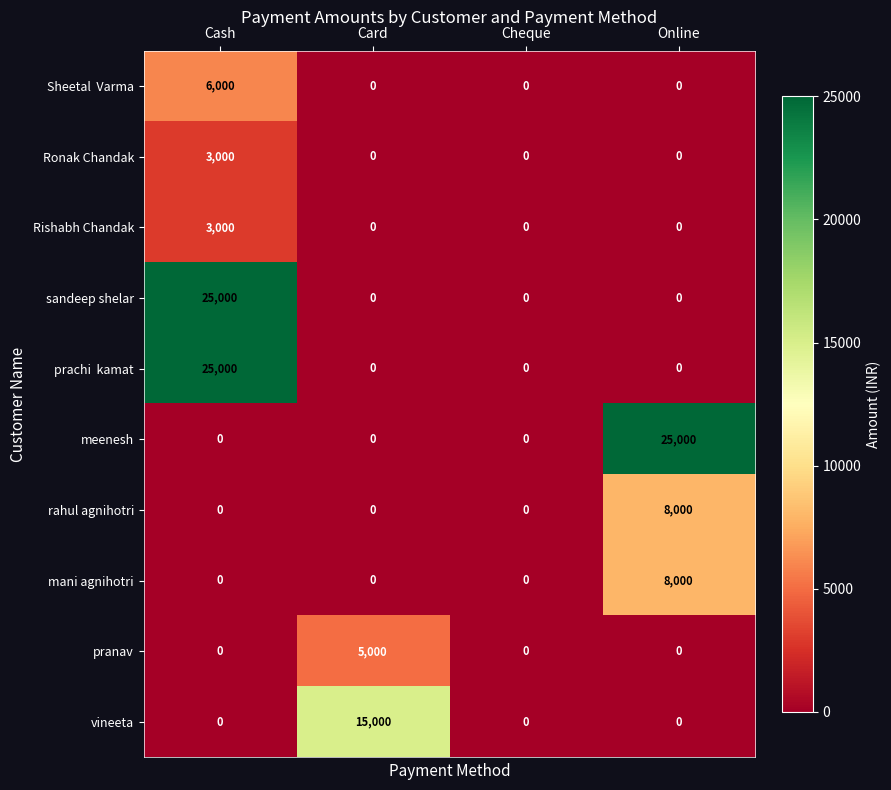

What is the total value across all series at Card?

20000